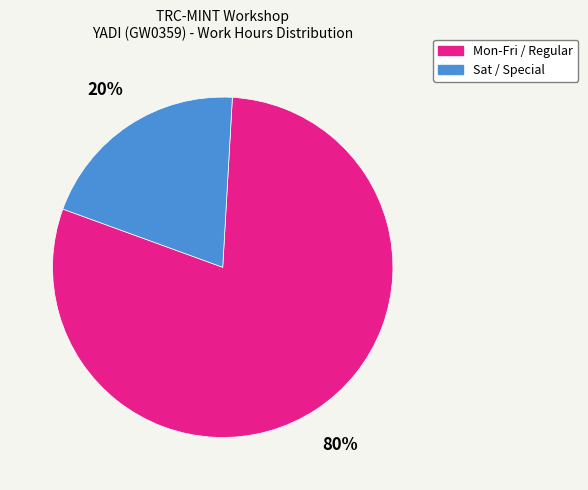

The Mon-Fri / Regular slice represents 68% of the pie. True or false?

False